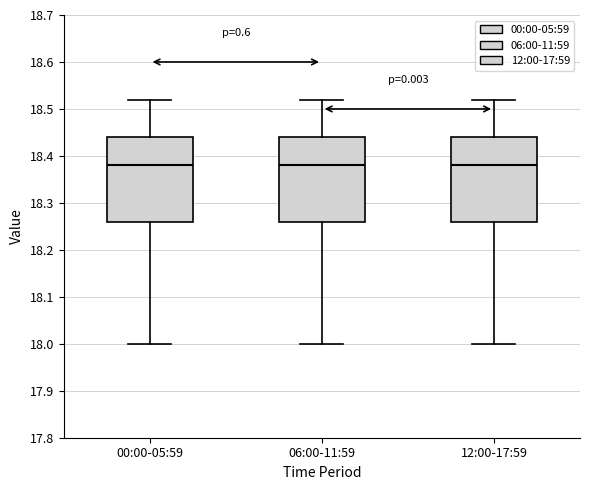

Where is the upper edge of the box for 12:00-17:59 on the y-axis? The values are not printed on the chart, so give them approximately, as read against the axis.

18.44